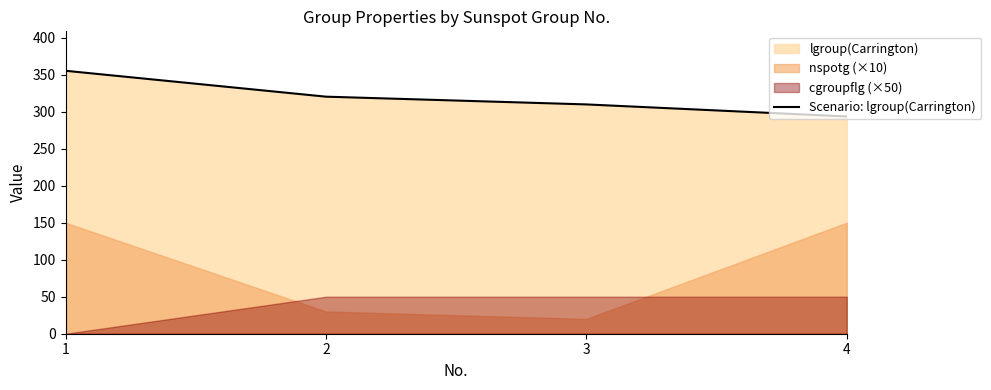

Is it true that the value at 3 is 309.8?

True